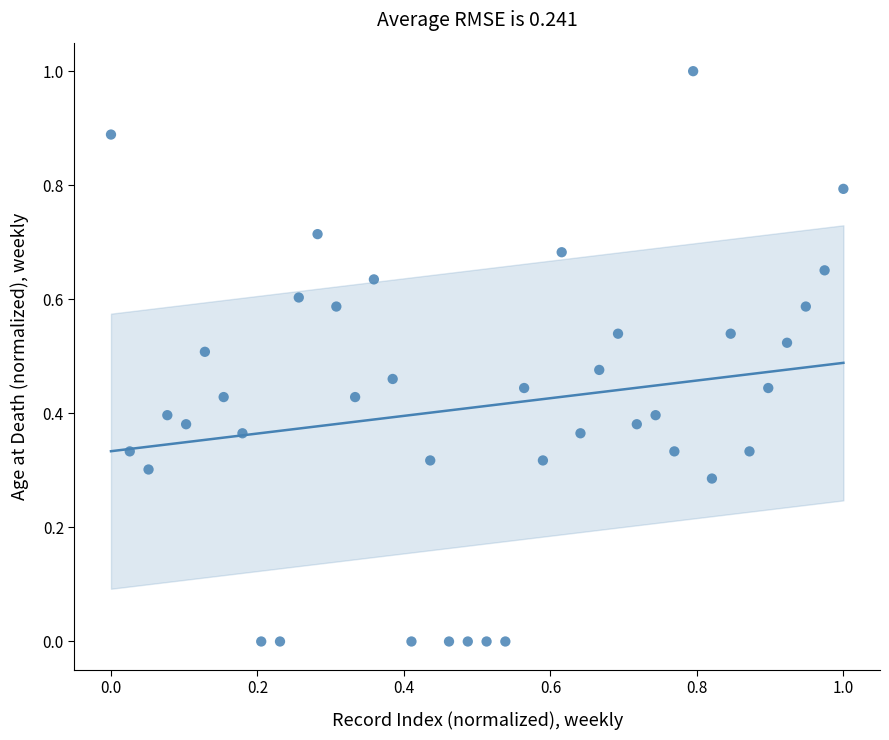

What is the range of X values (max minus min)?

1.0